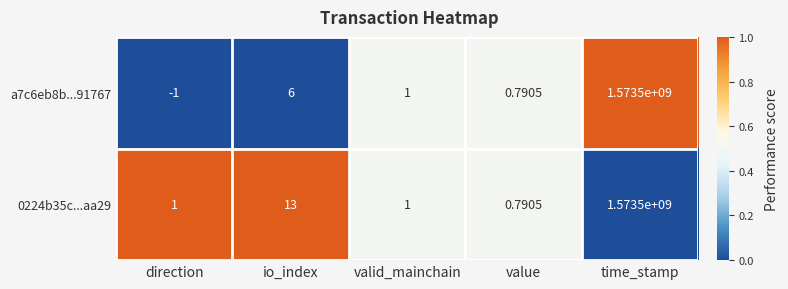

Which category has the highest value in the a7c6eb8b...91767 series?

time_stamp